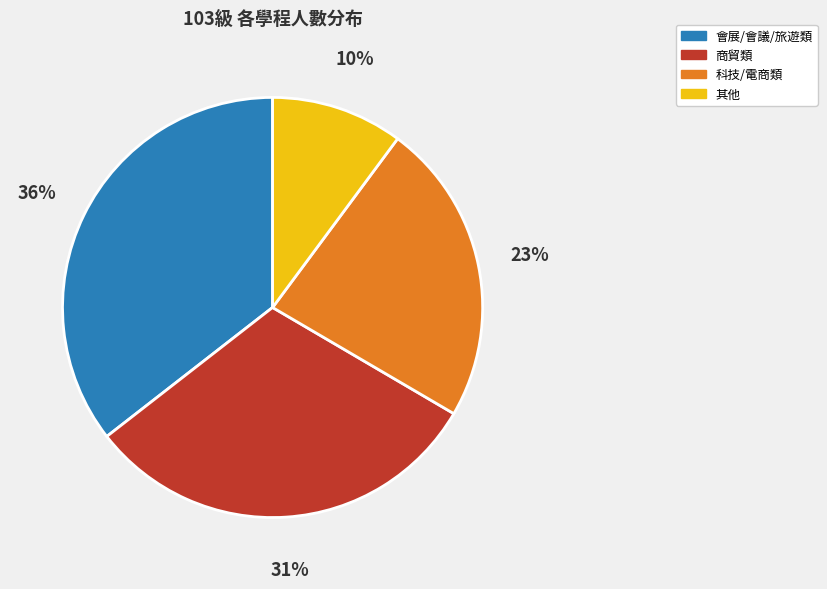

To the nearest percent, what percentage of the pie is 科技/電商類?

23%